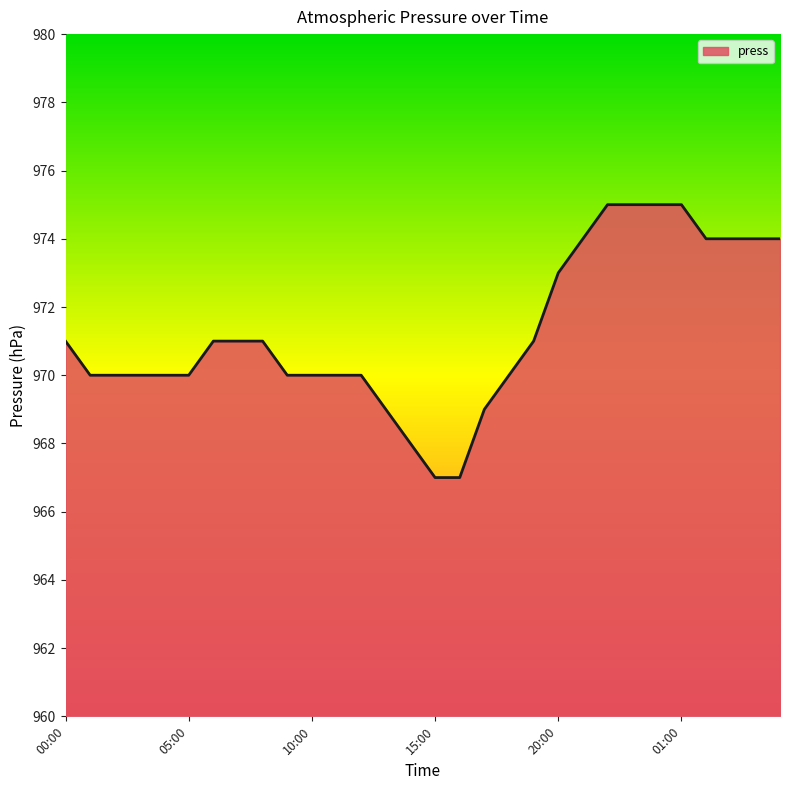

What is the maximum value shown in the chart?

975